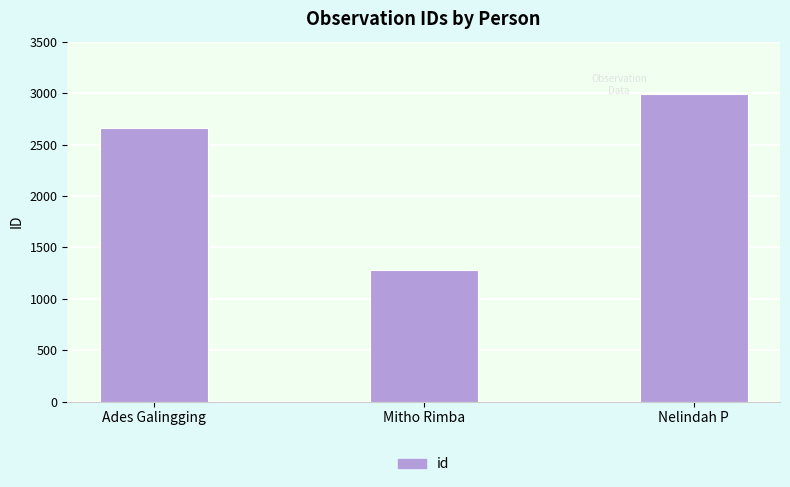

Count the number of categories in the chart.

3